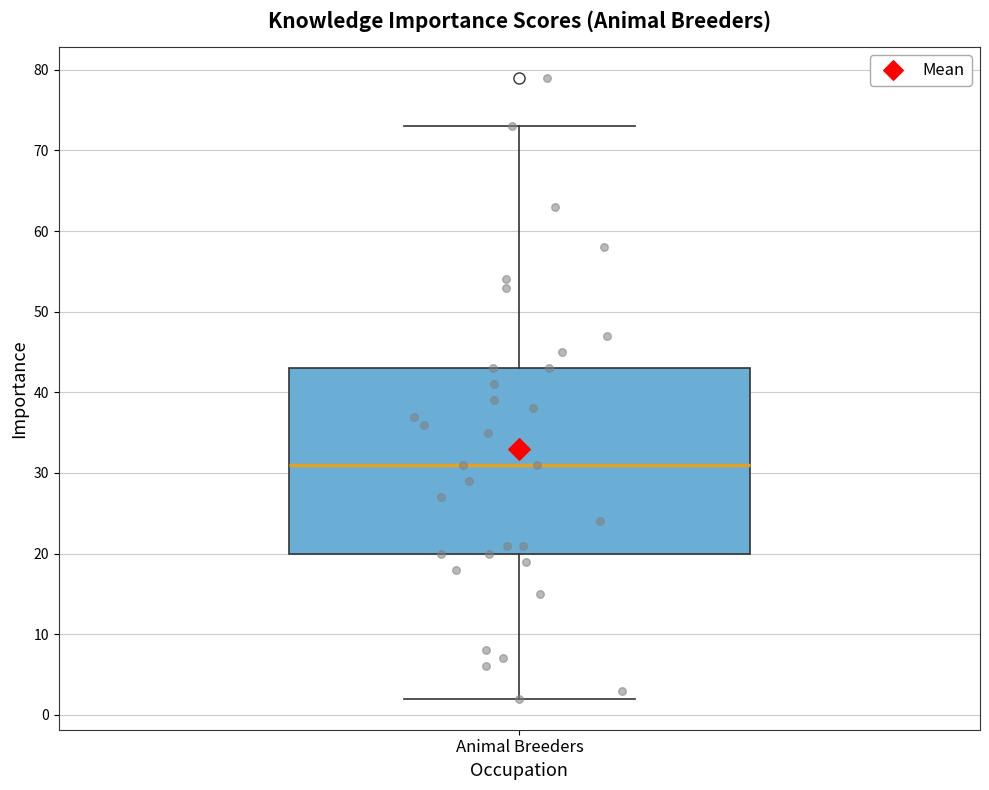

Read this box plot against the y-axis: the position of the median line, the range covered by the box, and the ends of both whiskers. The values are not printed on the chart, so give them approximately, as read against the axis.

median 31, box 20 to 43, whiskers 2 to 73